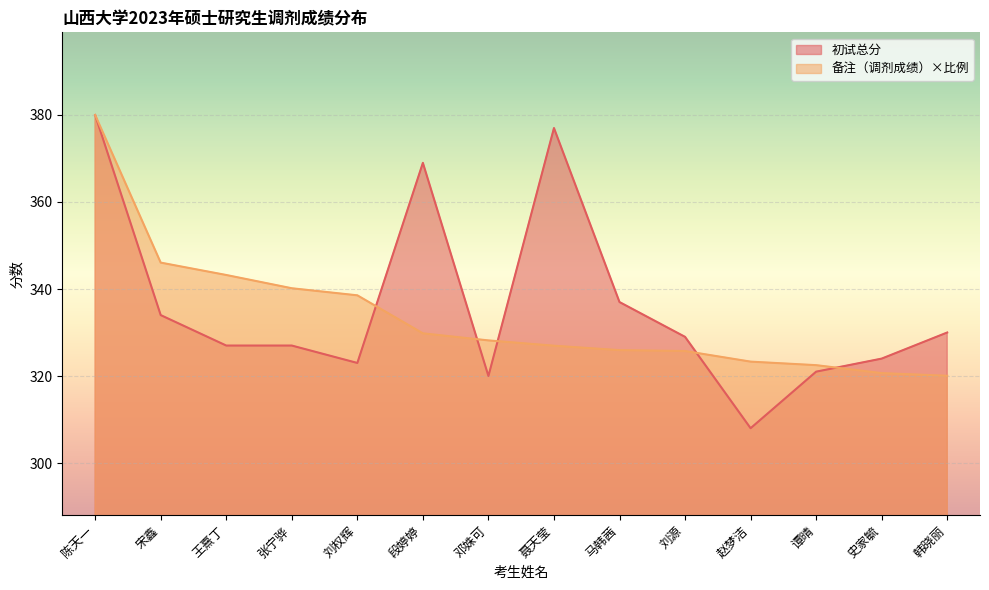

Rank the series at 马韩茜 from highest to lowest value.

初试总分, 备注（调剂成绩）×比例